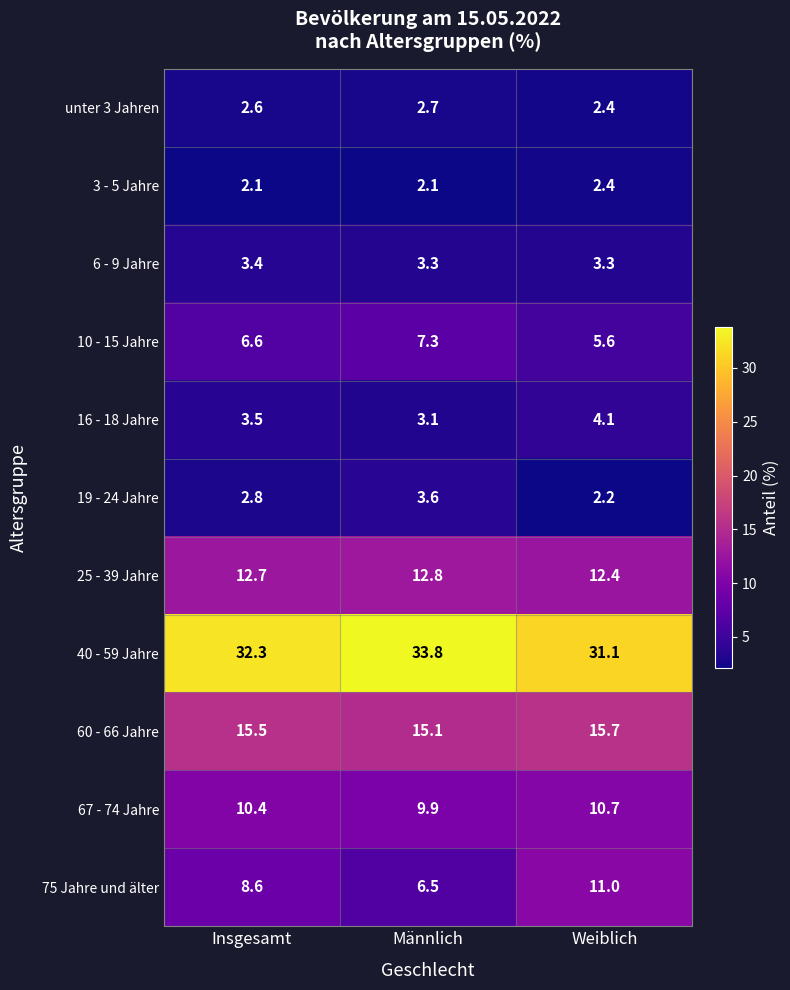

How many distinct data groups are displayed?

11